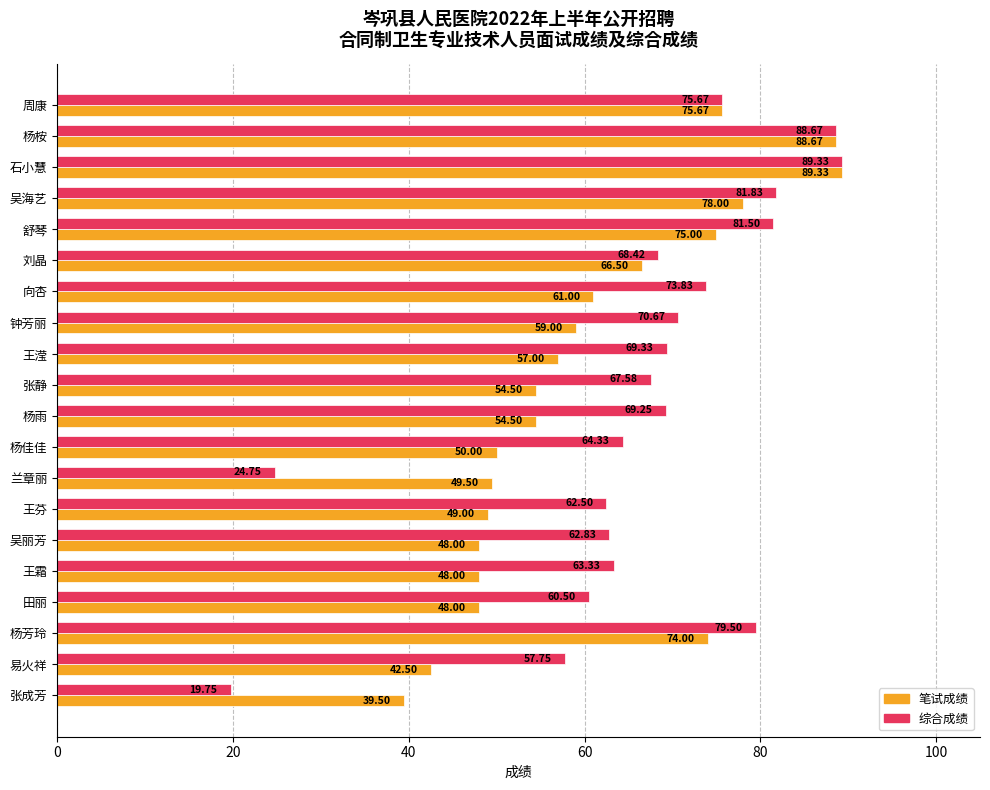

At which category is the sum across all series the highest?

石小慧